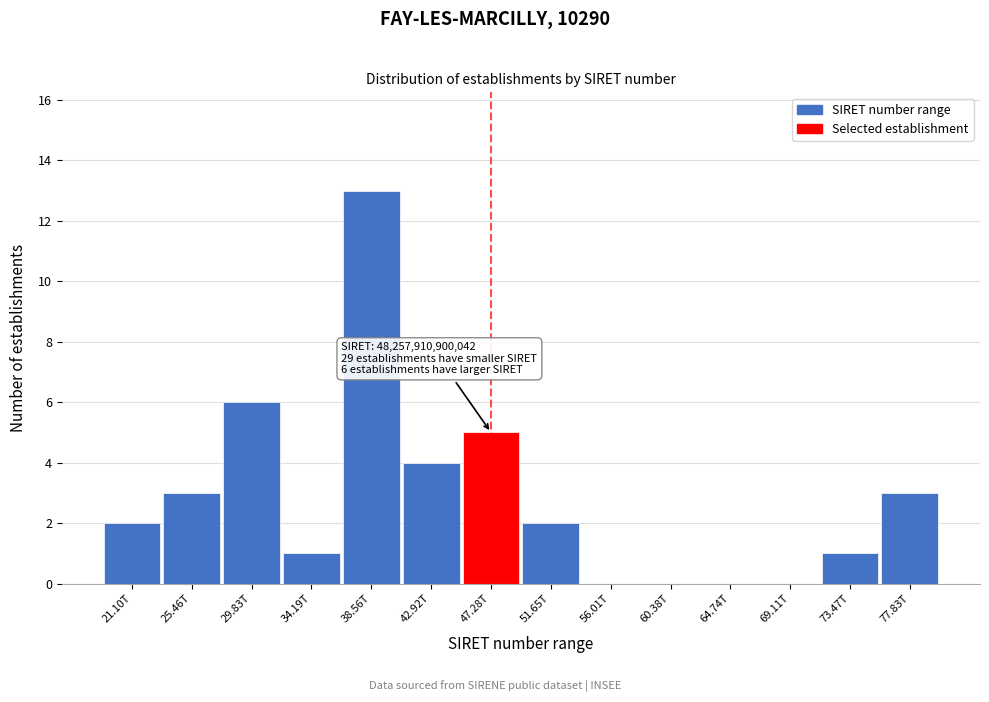

Reading left to right, extract all data points from this chart.

21.10T=2	25.46T=3	29.83T=6	34.19T=1	38.56T=13	42.92T=4	47.28T=5	51.65T=2	56.01T=0	60.38T=0	64.74T=0	69.11T=0	73.47T=1	77.83T=3